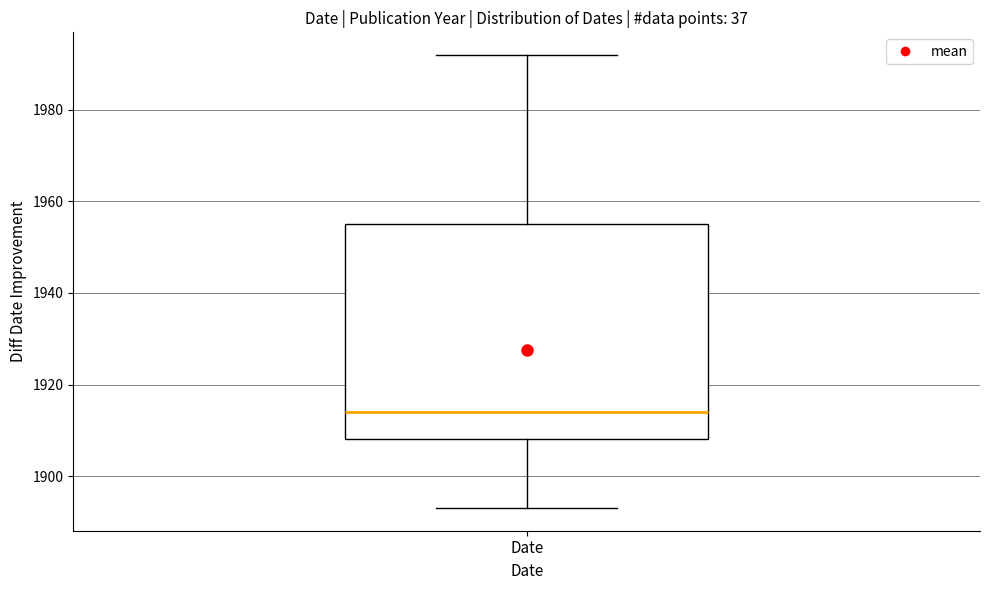

Where is the lower edge of the box for Date on the y-axis? The values are not printed on the chart, so give them approximately, as read against the axis.

1908